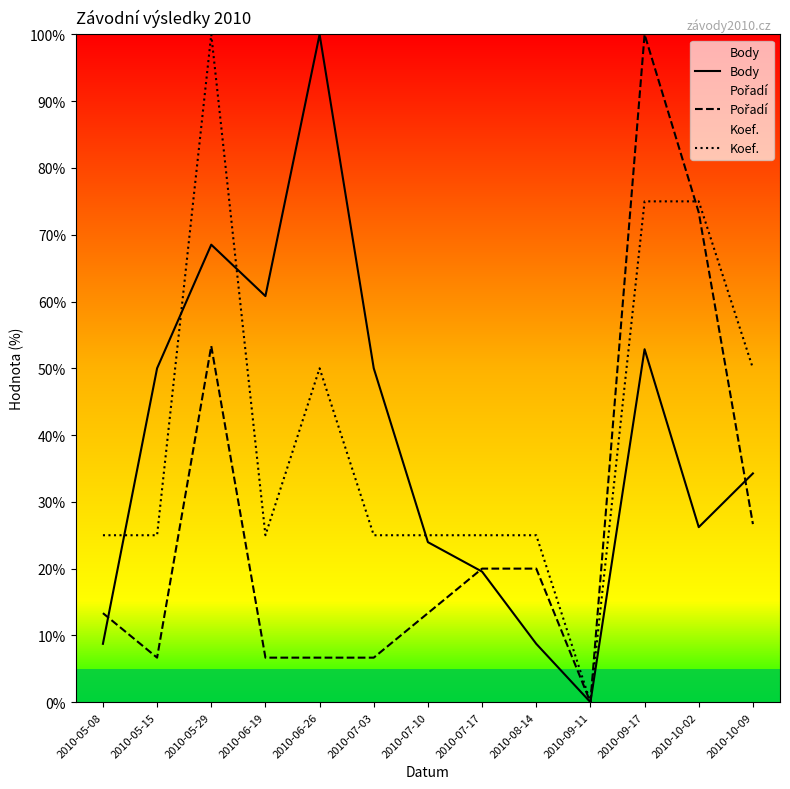

Reading left to right, what are all the values shown in this chart?

Body: 8.7	50.0	68.5	60.8	100.0	50.0	24.0	19.6	8.7	0.0	52.9	26.2	34.3
Pořadí: 13.3	6.7	53.3	6.7	6.7	6.7	13.3	20.0	20.0	0.0	100.0	73.3	26.7
Koef.: 25.0	25.0	100.0	25.0	50.0	25.0	25.0	25.0	25.0	0.0	75.0	75.0	50.0